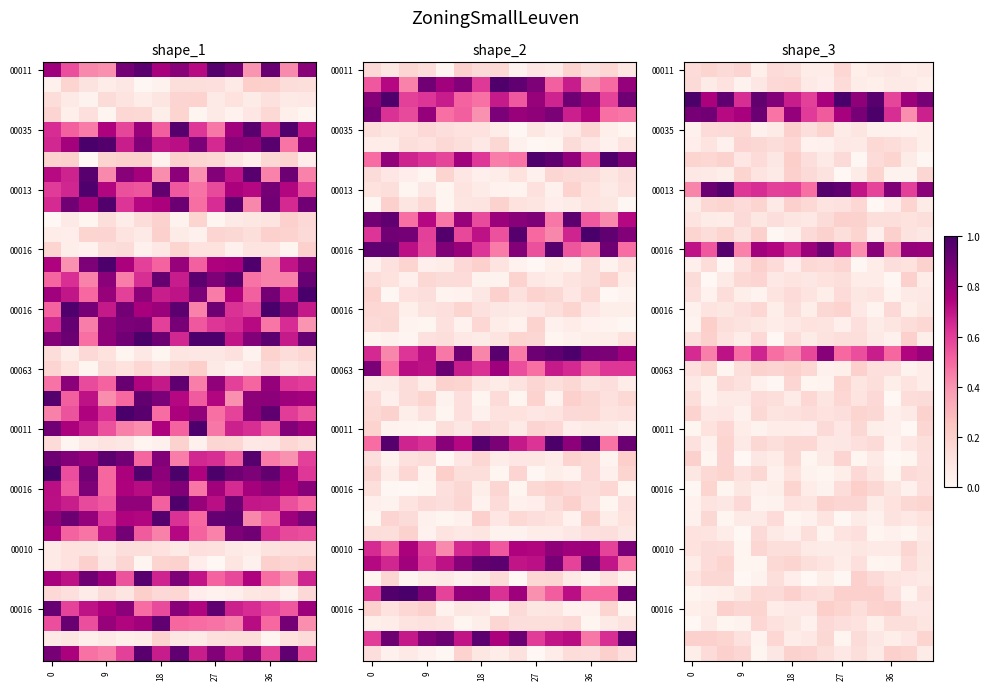

Which category has the highest value across all series?

9